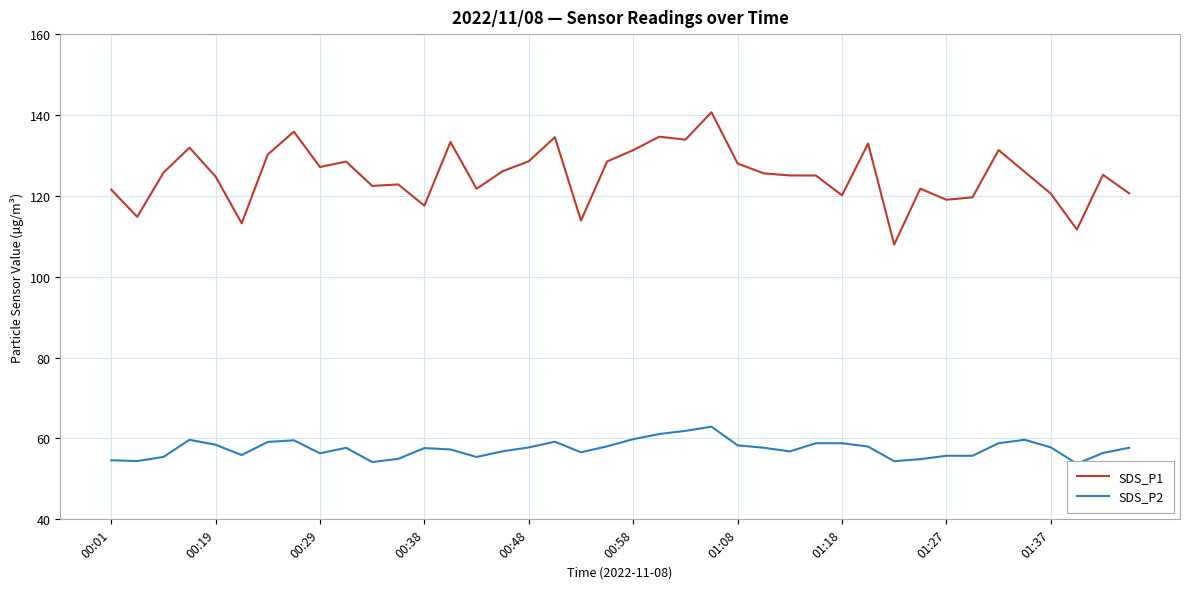

What is the lowest value of the SDS_P1 series?

108.0